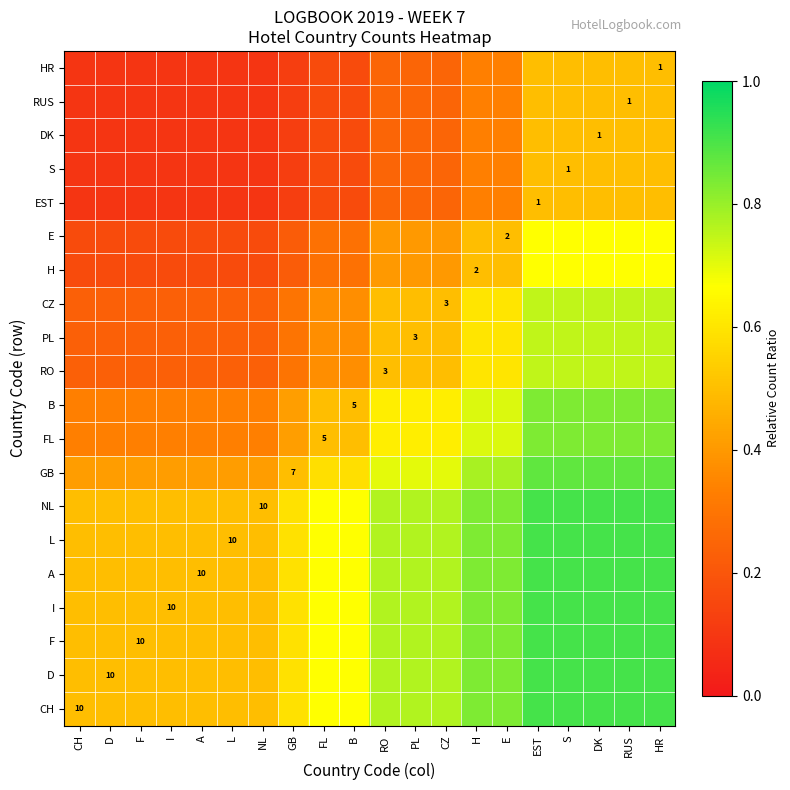

True or false: GB has a value of 0.7 at D.

False